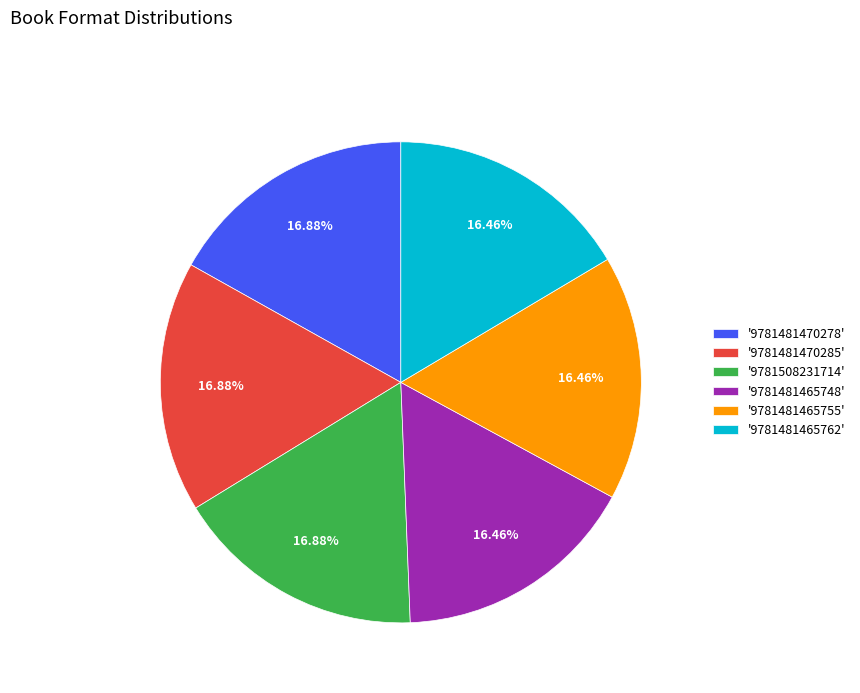

Does any single category account for the majority?

No